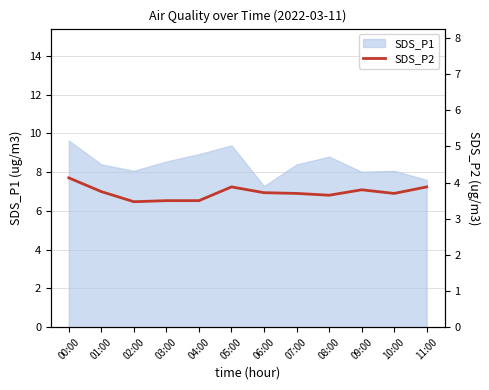

Is it true that the value at 00:00 is 1.2?

False